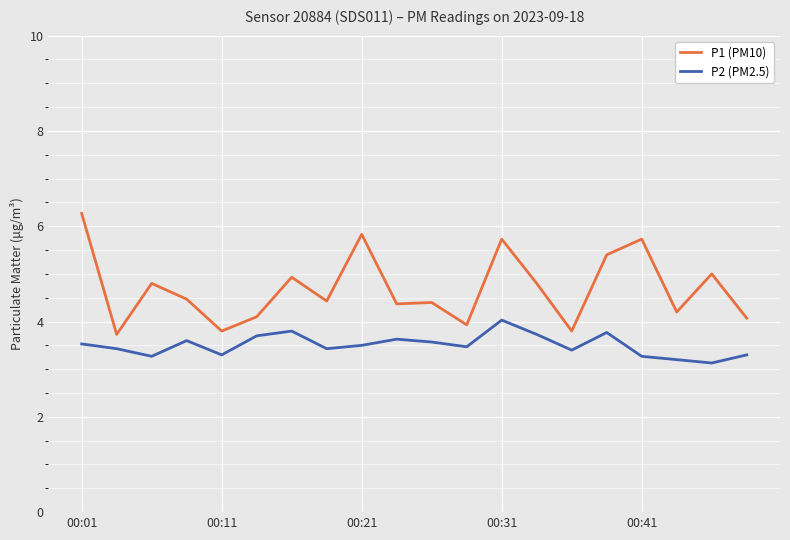

Which series has the widest spread of values?

P1 (PM10)